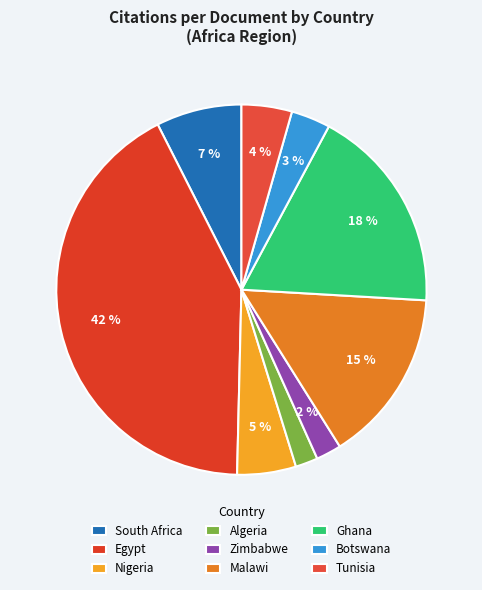

Which category has the biggest portion of the pie?

Egypt